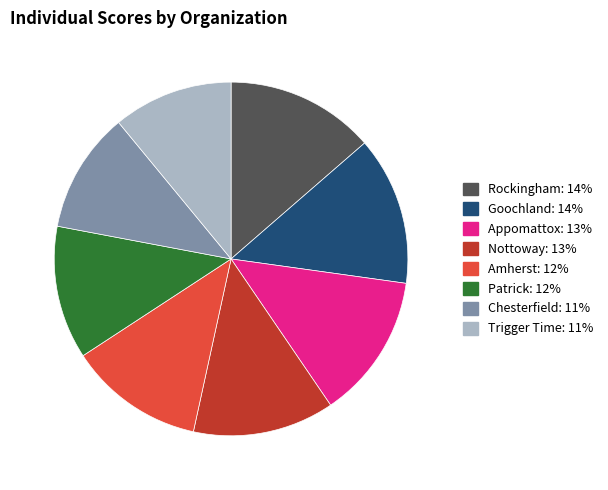

Is there any slice that represents more than half of the pie?

No